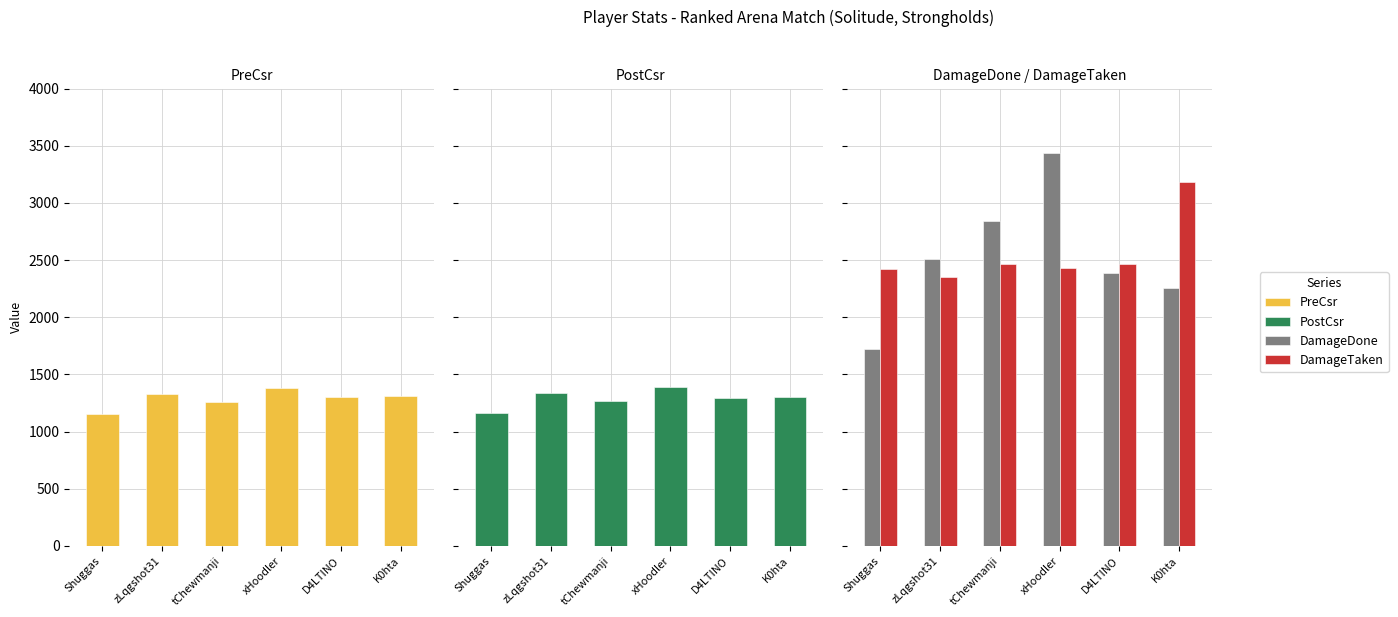

At which label does PostCsr reach its peak?

xHoodler